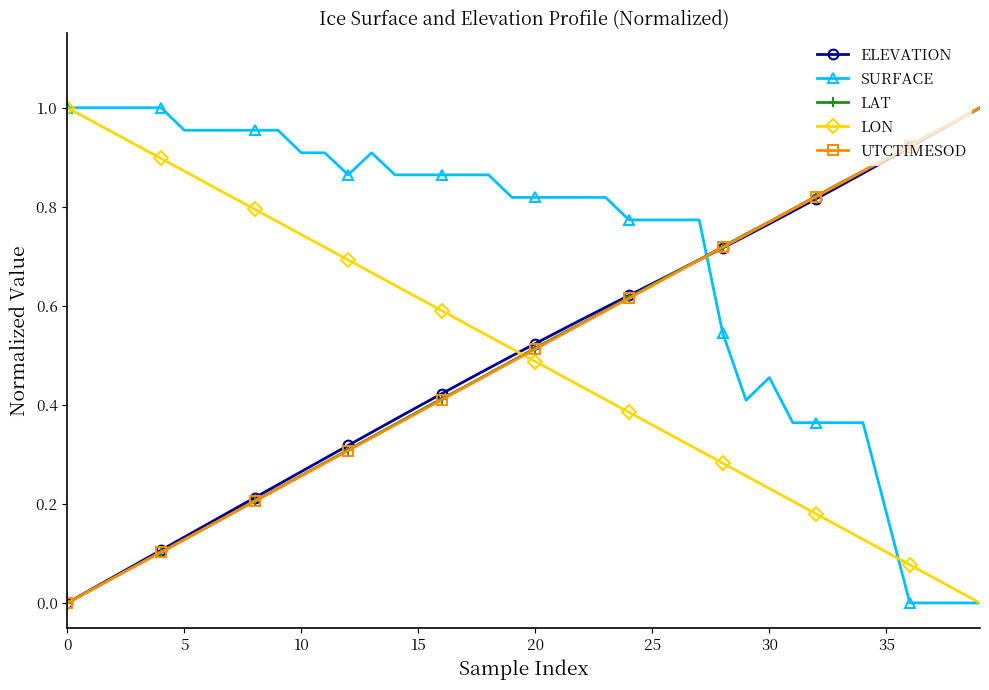

How many intersections are there between LAT and SURFACE?

1